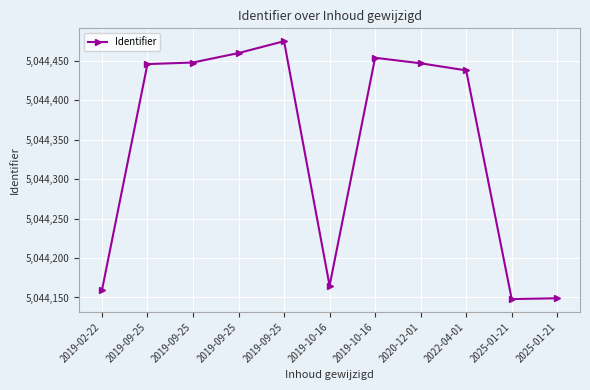

What is the value of the 7th point from the left?

5044165